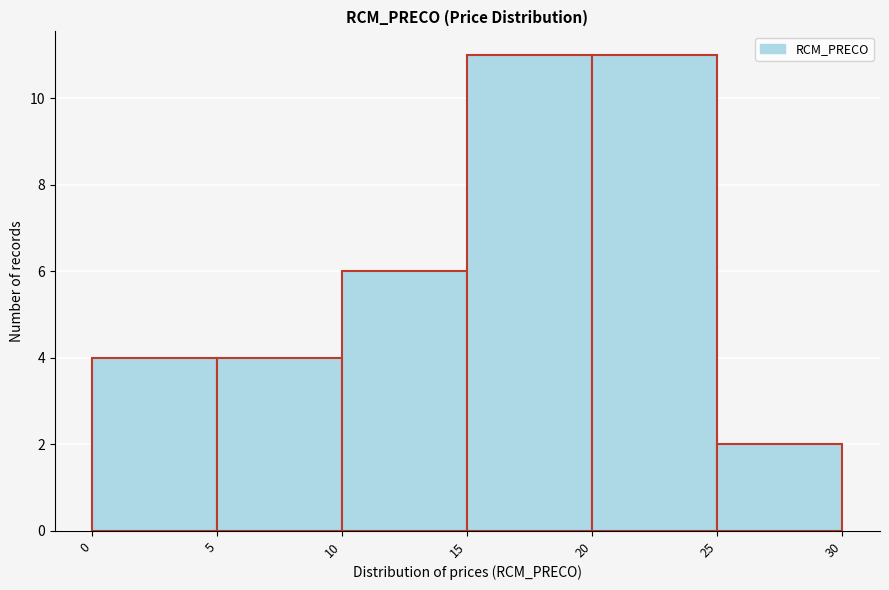

Reading left to right, transcribe this chart: for each bar, give the range it covers on the x-axis and its height. The values are not printed on the chart, so give them approximately, as read against the axis.

0 to 5: 4
5 to 10: 4
10 to 15: 6
15 to 20: 11
20 to 25: 11
25 to 30: 2